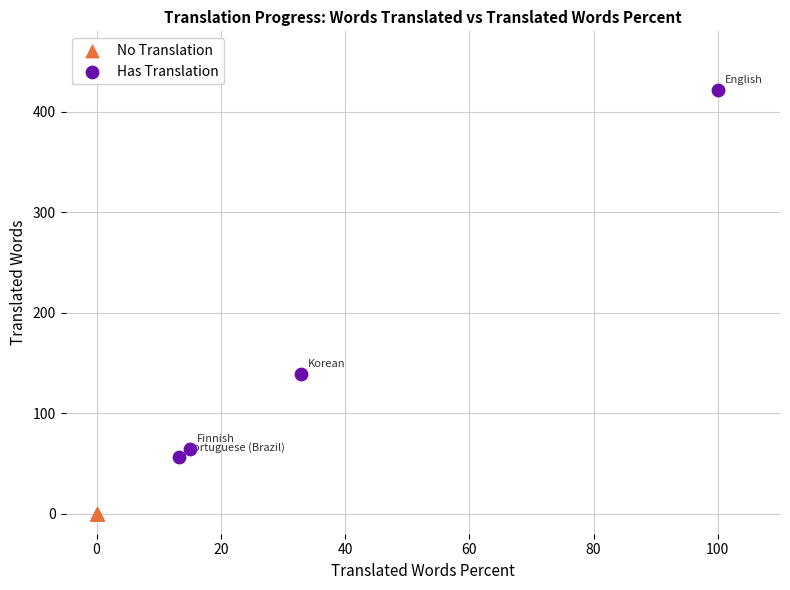

Which series reaches the maximum Y coordinate?

Has Translation